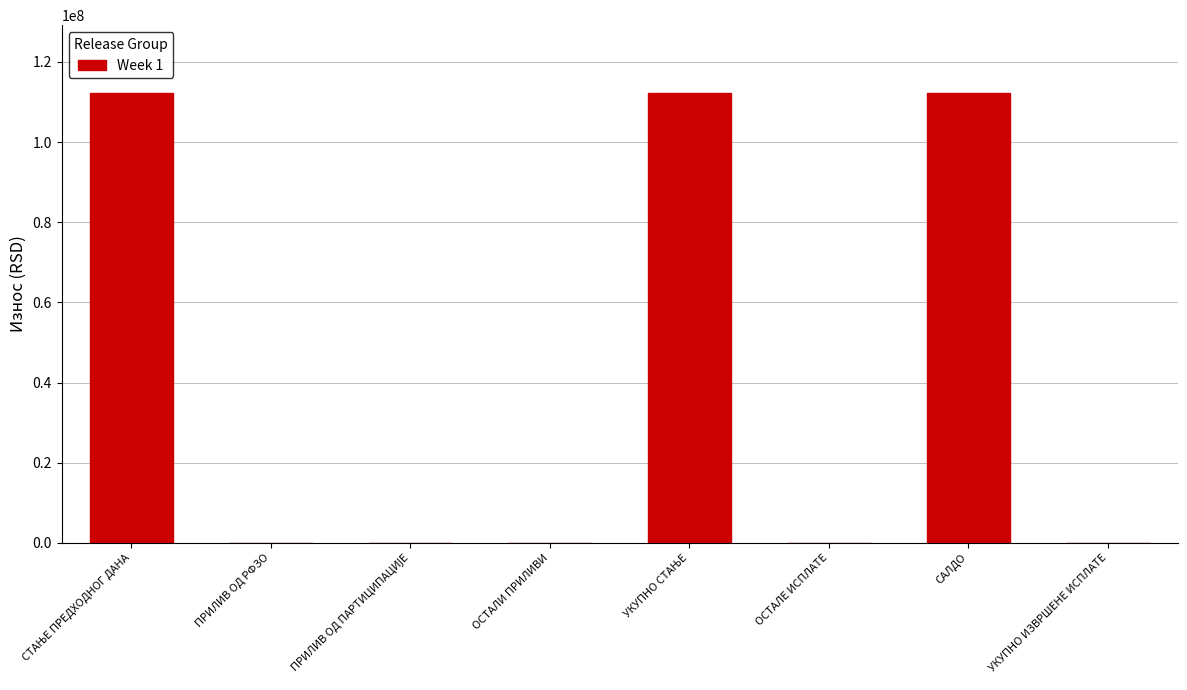

Is it true that the value at ОСТАЛИ ПРИЛИВИ is 0.0?

True